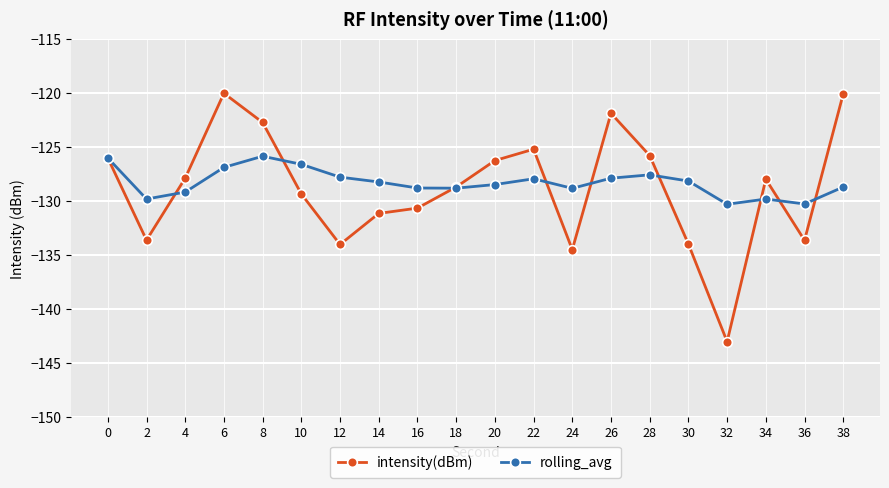

Which series has the widest spread of values?

intensity(dBm)